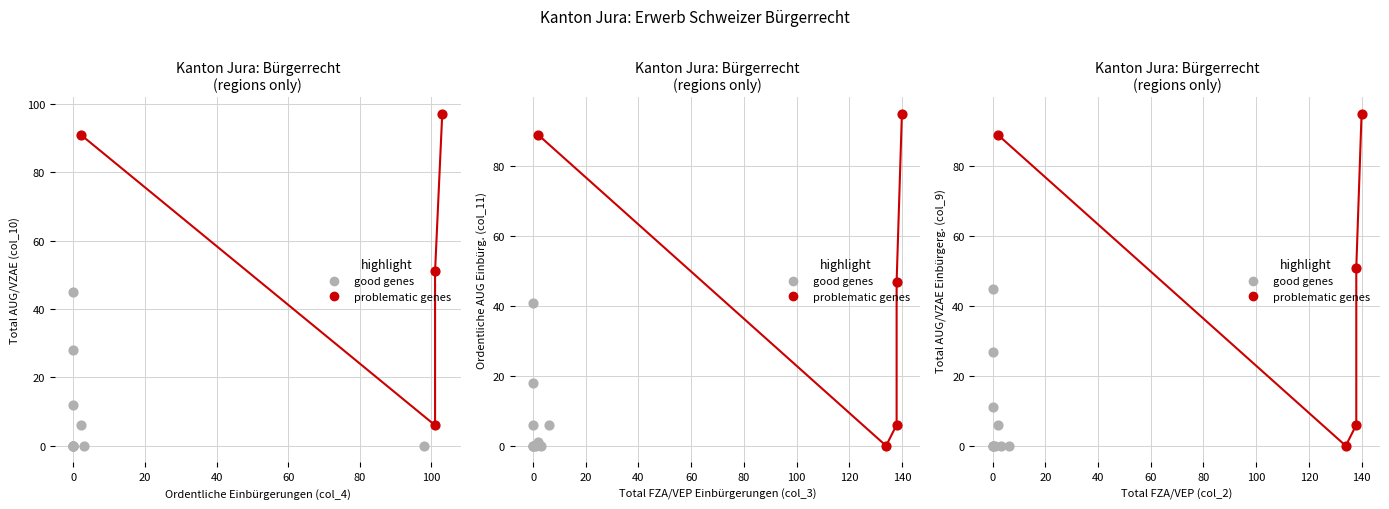

At how many categories does at least one series exceed 62?

5